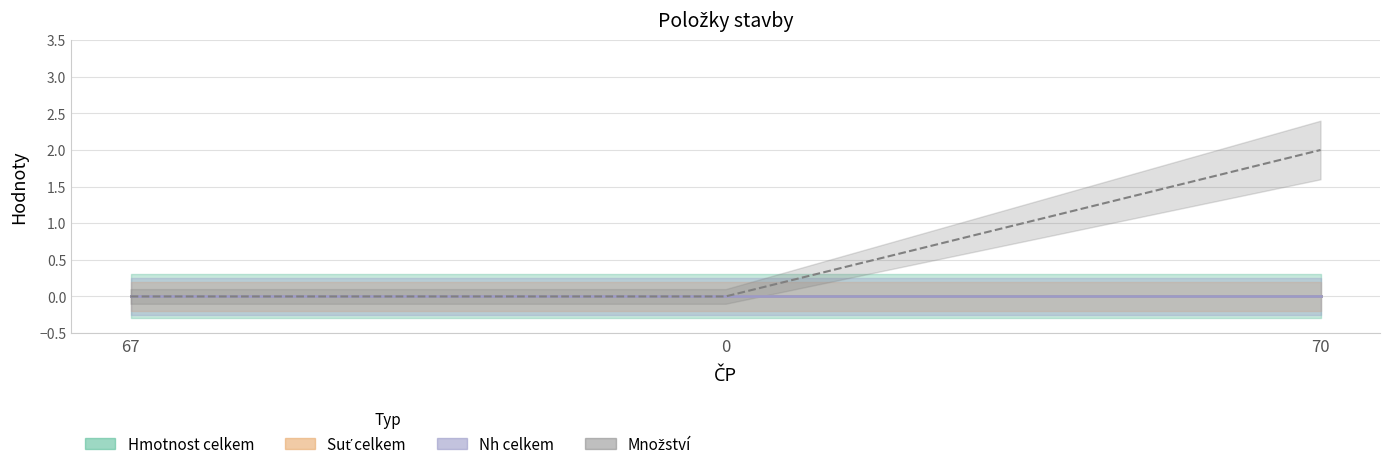

At 70, list the series in order from largest to smallest.

Množství, Hmotnost celkem, Suť celkem, Nh celkem